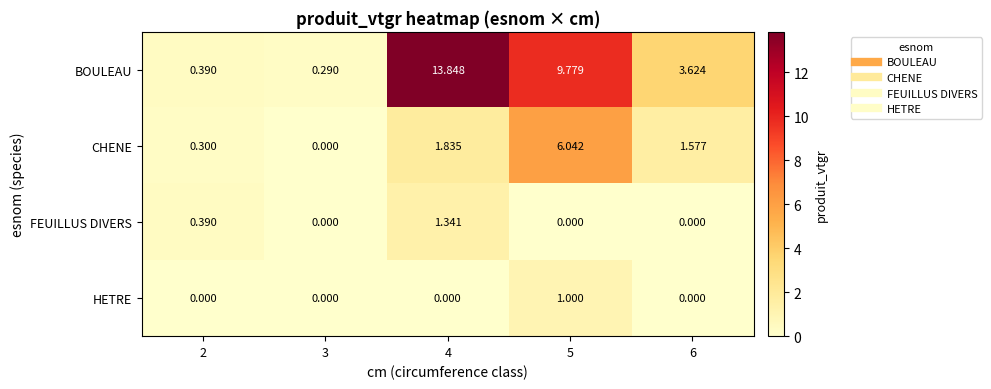

List the series in order of their peak value, highest first.

BOULEAU, CHENE, FEUILLUS DIVERS, HETRE